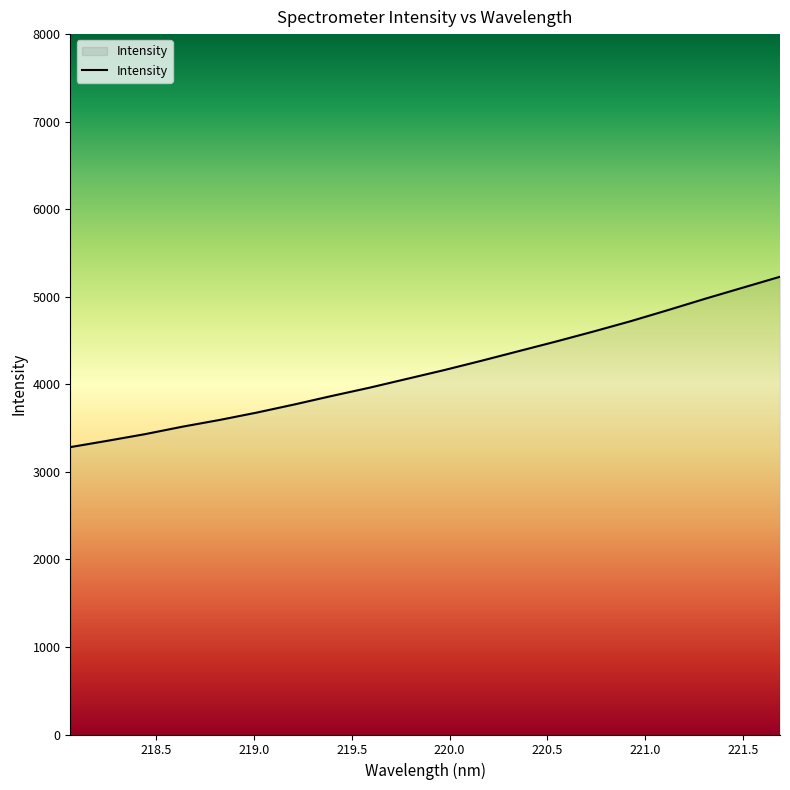

Does the chart display data point markers on the line(s)?

No